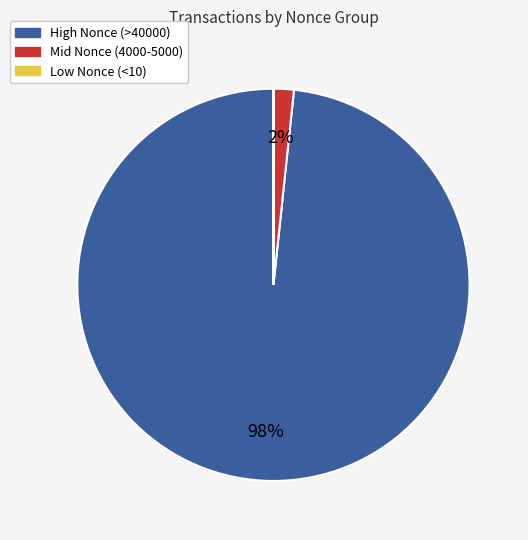

Which category has the biggest portion of the pie?

High Nonce (>40000)